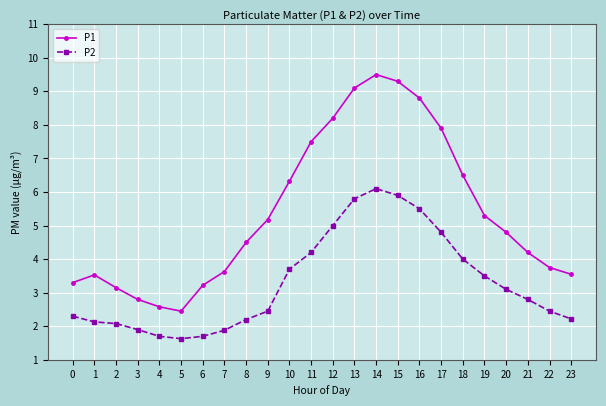

How many series are shown in this chart?

2